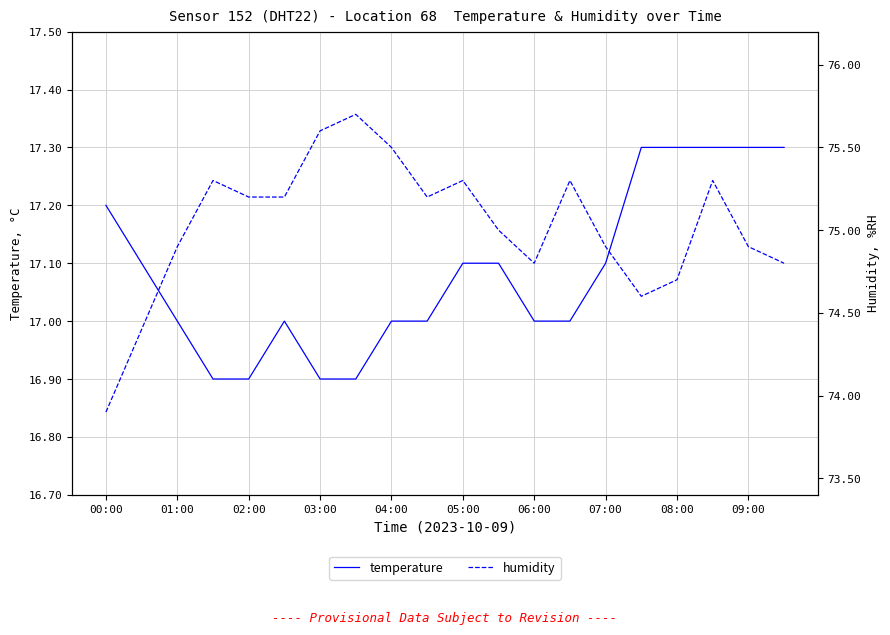

True or false: humidity and temperature intersect in this chart.

False